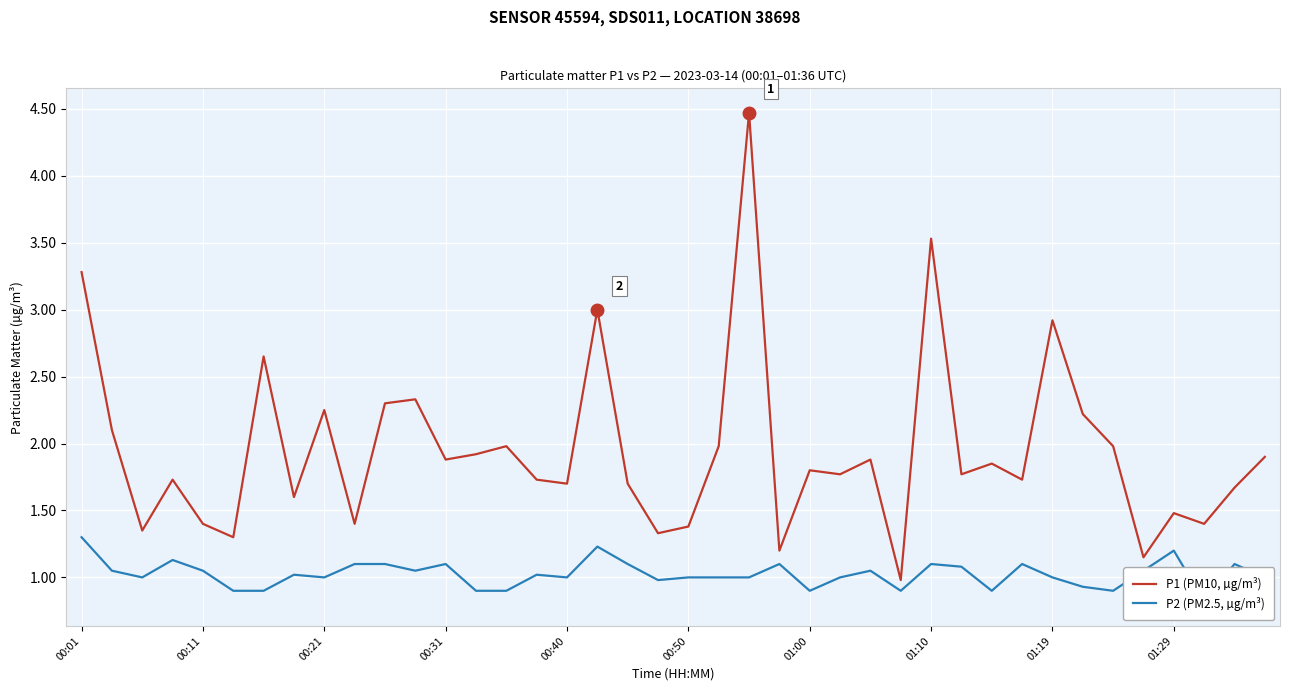

True or false: P1 (PM10, µg/m³) has a value of 0.7 at 01:00.

False